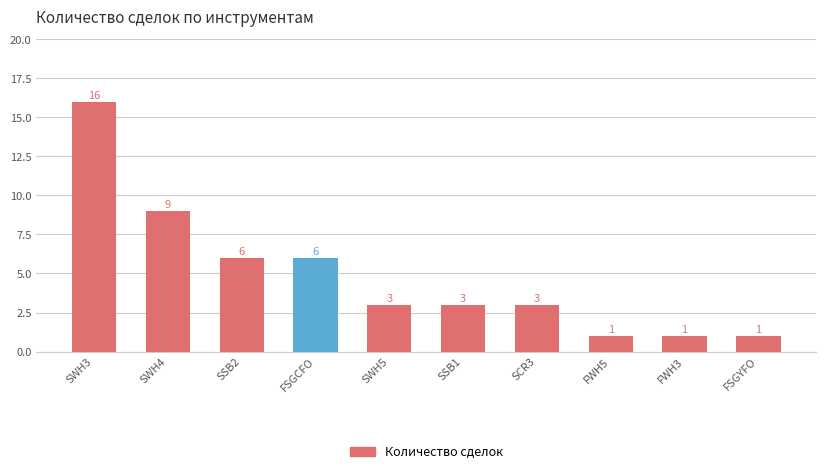

True or false: the data shows 3 at SSB1.

True